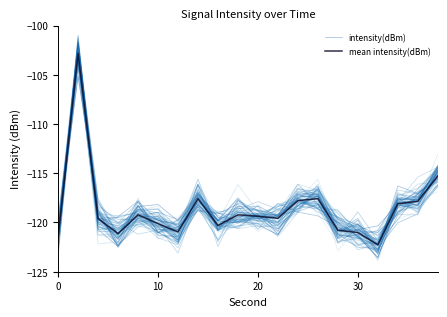

How many interior local valleys does the intensity(dBm) series have?

7